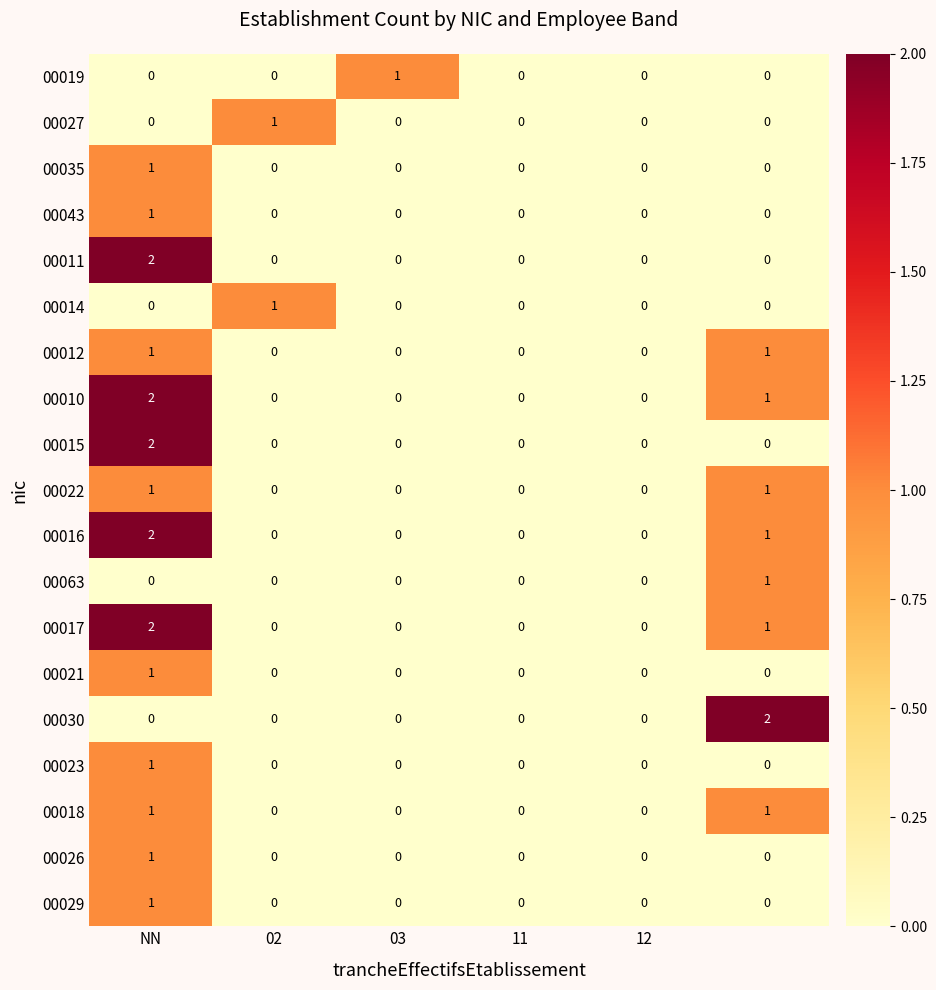

How many data points does each series have?

6